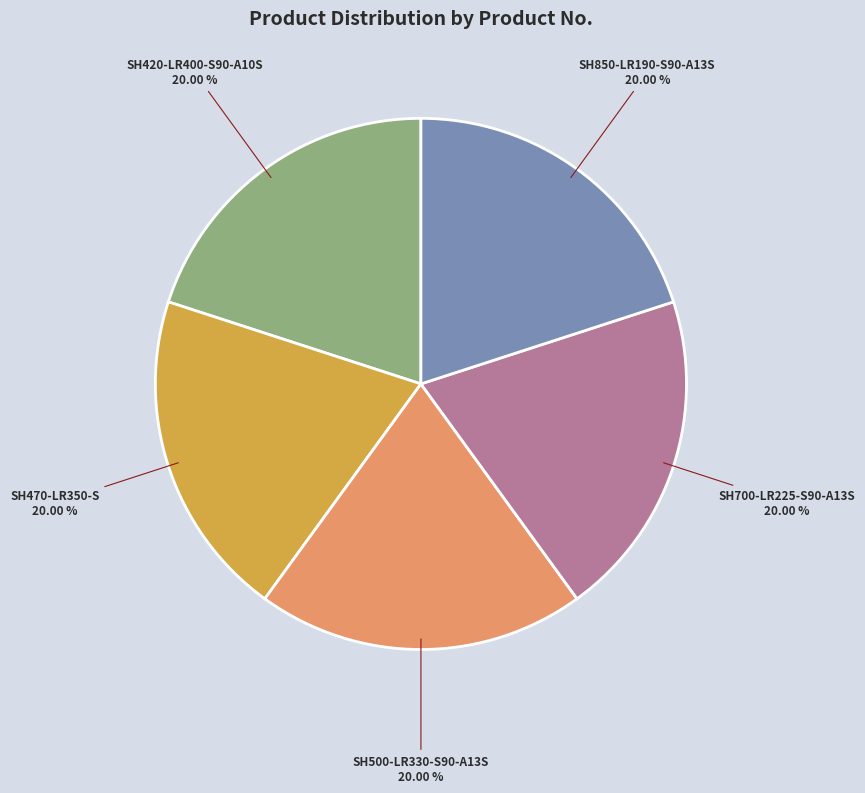

Is there any slice that represents more than half of the pie?

No